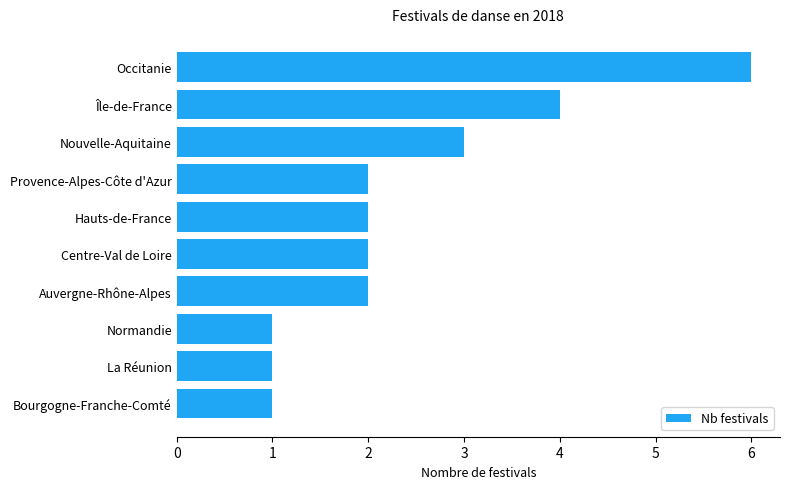

Approximately how many times larger is the value at Provence-Alpes-Côte d'Azur compared to Auvergne-Rhône-Alpes?

1.0